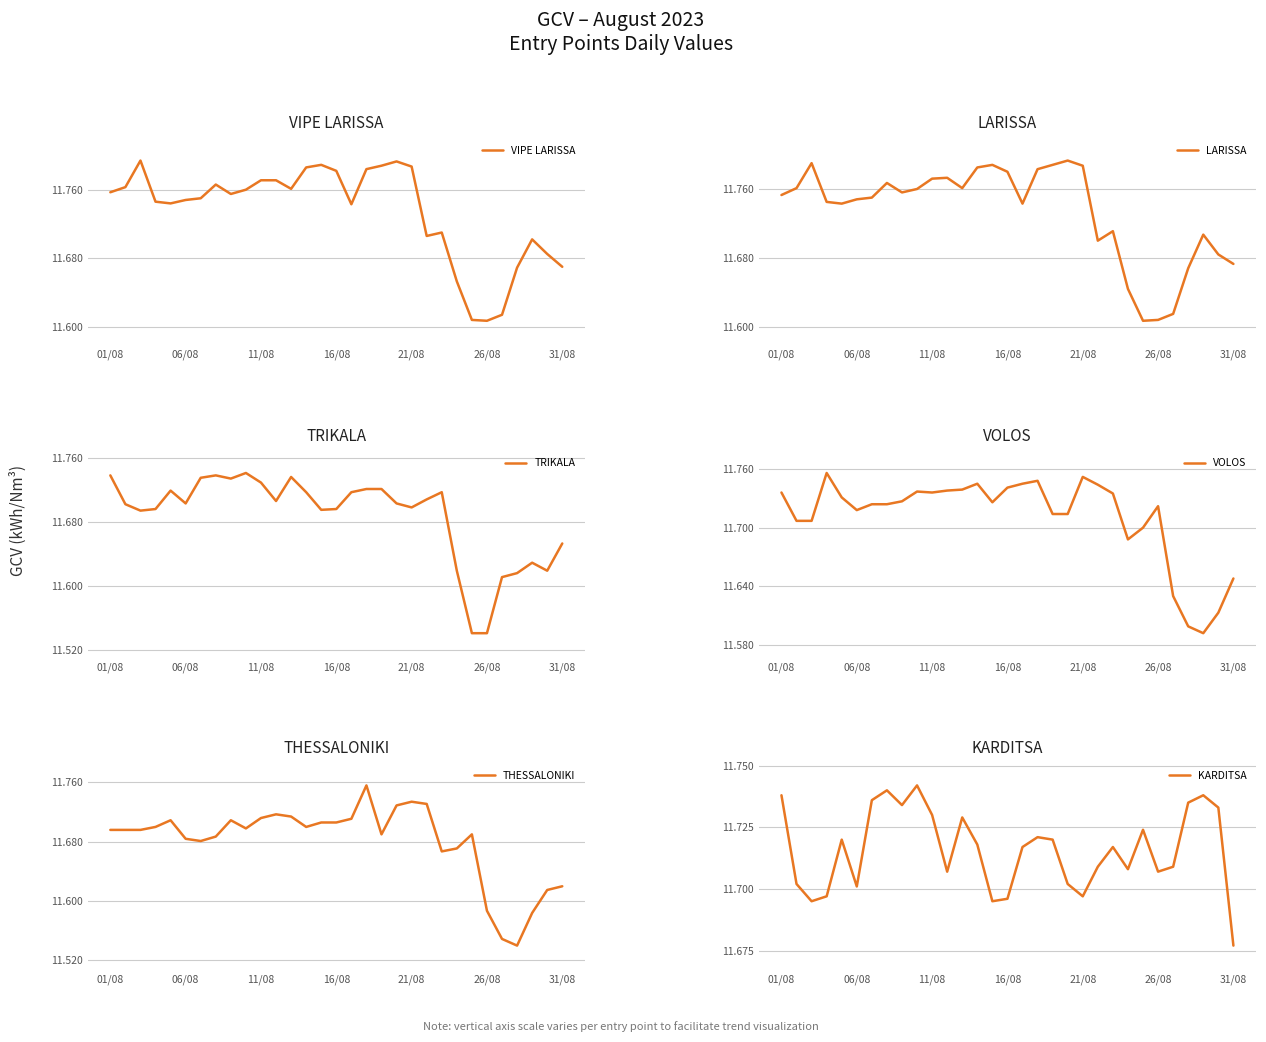

What is the spread (max minus min) of values at 23?

0.1